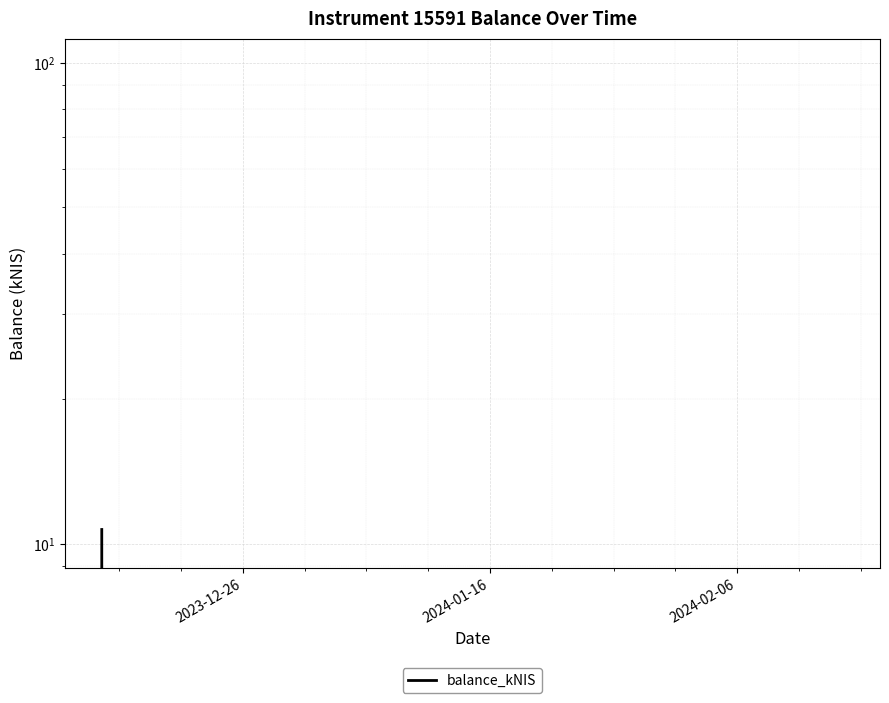

Reading left to right, extract all data points from this chart.

10.7	0.0	0.0